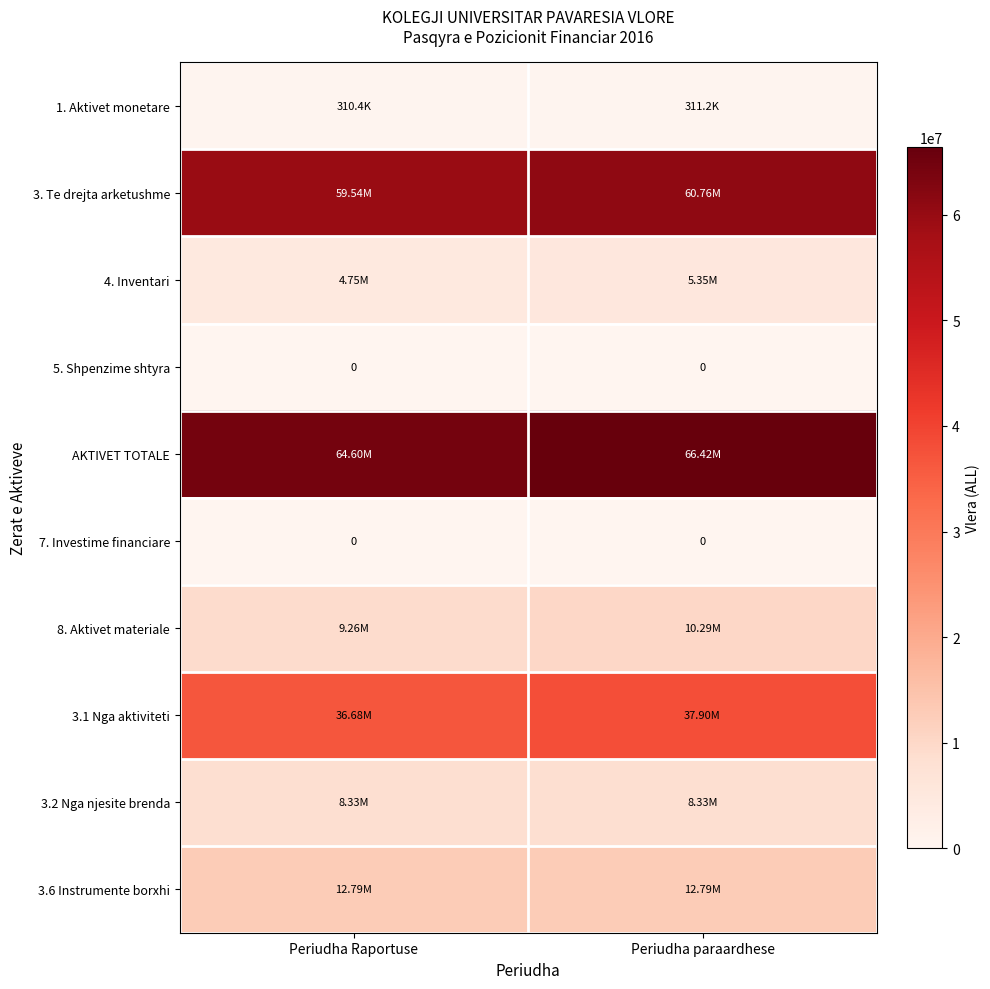

The value of 8. Aktivet materiale at Periudha paraardhese is 6154647.1. True or false?

False